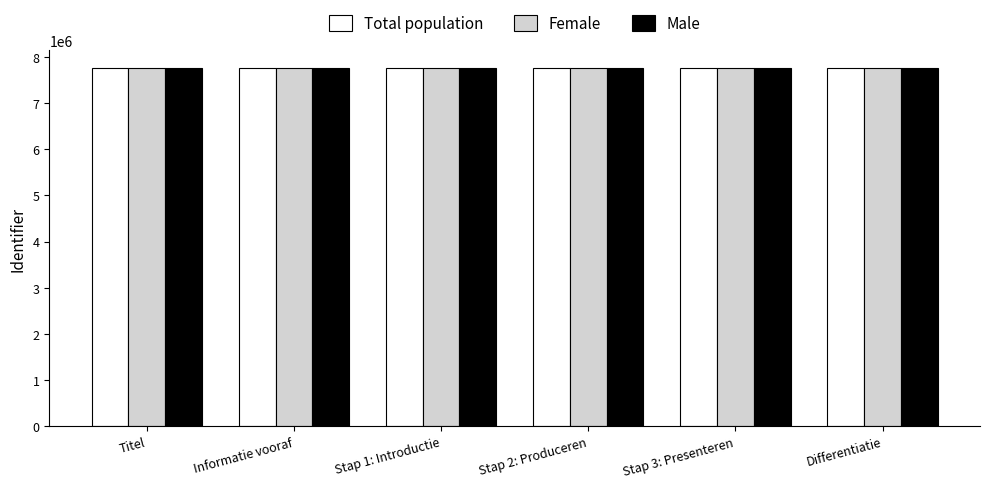

What are all the series names shown in the legend?

Total population, Female, Male